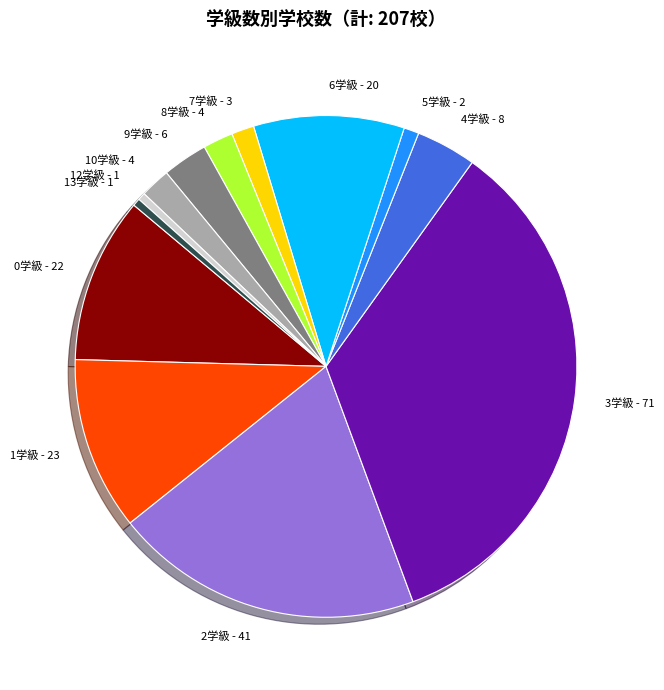

Which has a higher value, 10学級 - 4 or 5学級 - 2?

10学級 - 4